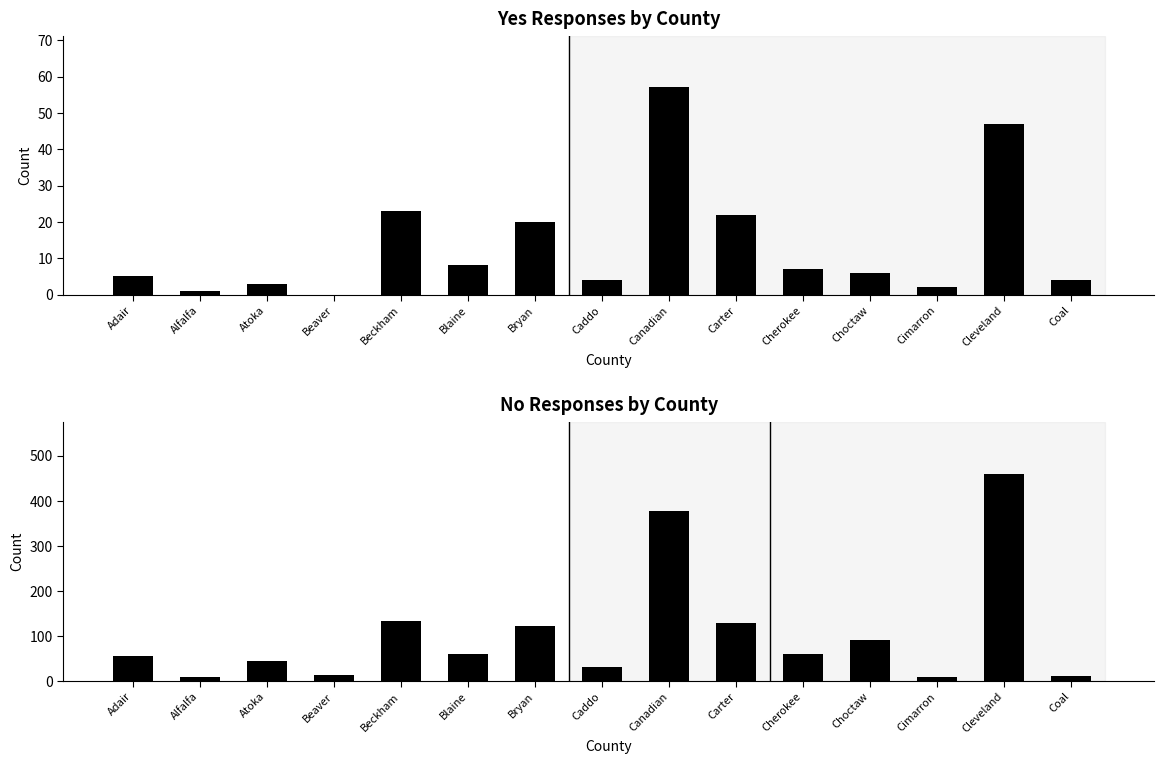

Is the value of No at Choctaw greater than the value of Yes at Adair?

Yes